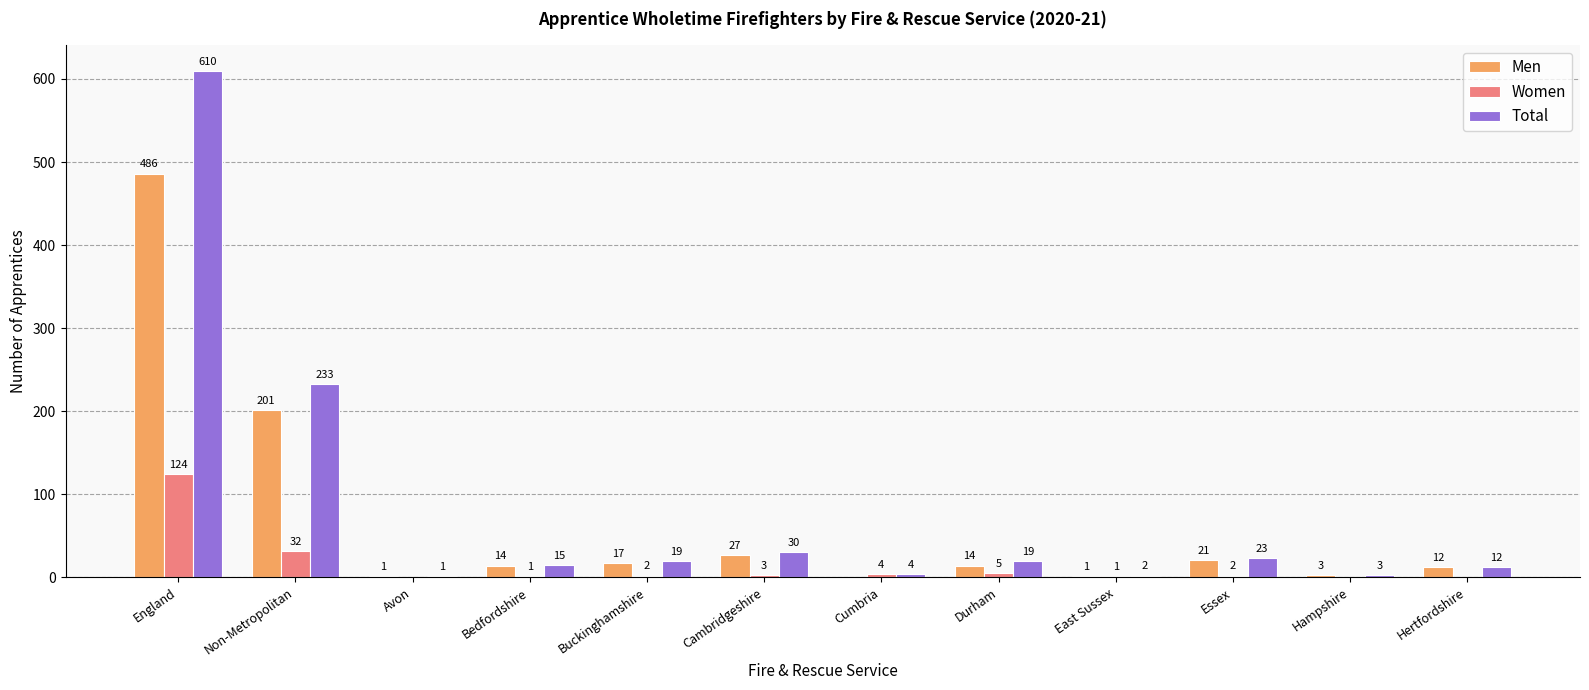

What are all the series names shown in the legend?

Men, Women, Total